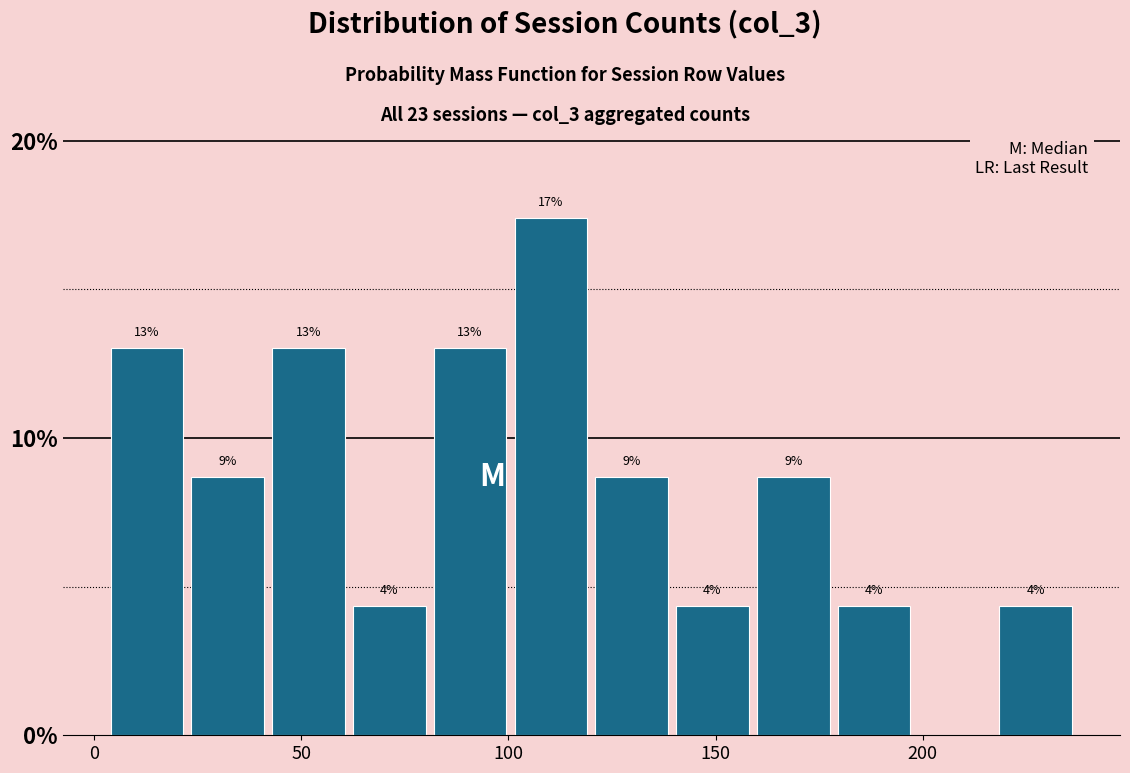

Around what value on the x-axis is the tallest bar? Give the approximate position of its centre, as read against the axis.

110